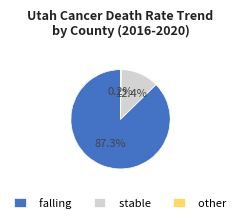

Is it true that stable is 33% of the pie?

False